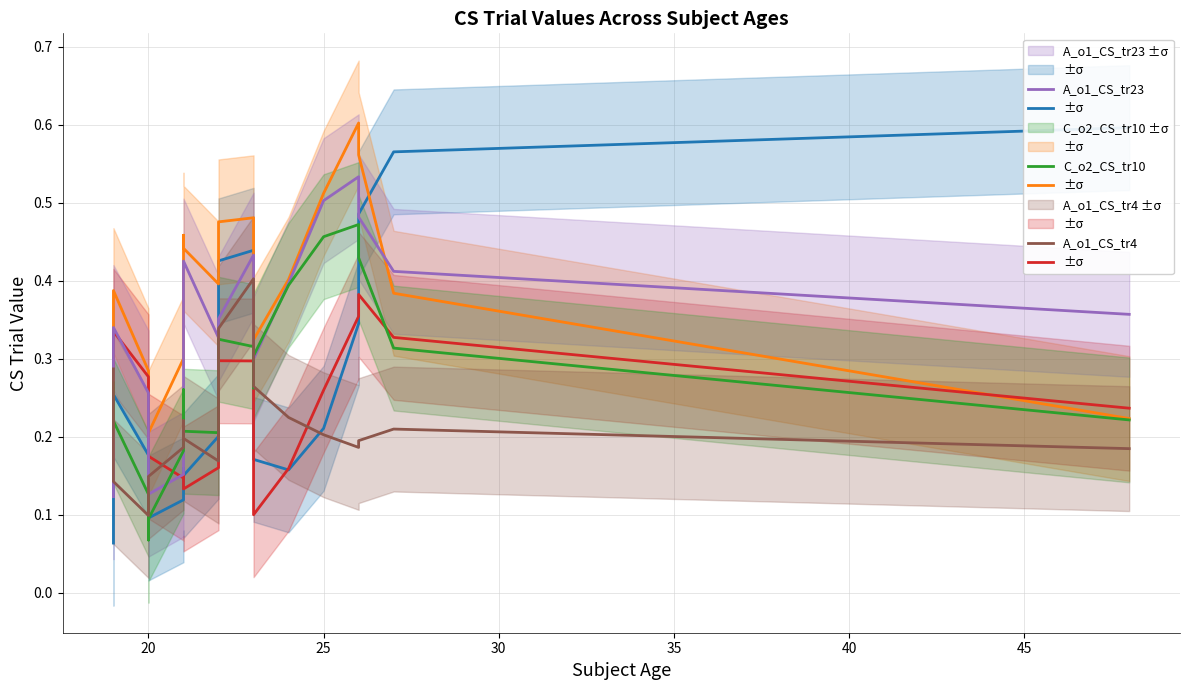

The A_o1_CS_tr4 series shows 0.2 at 25. True or false?

True